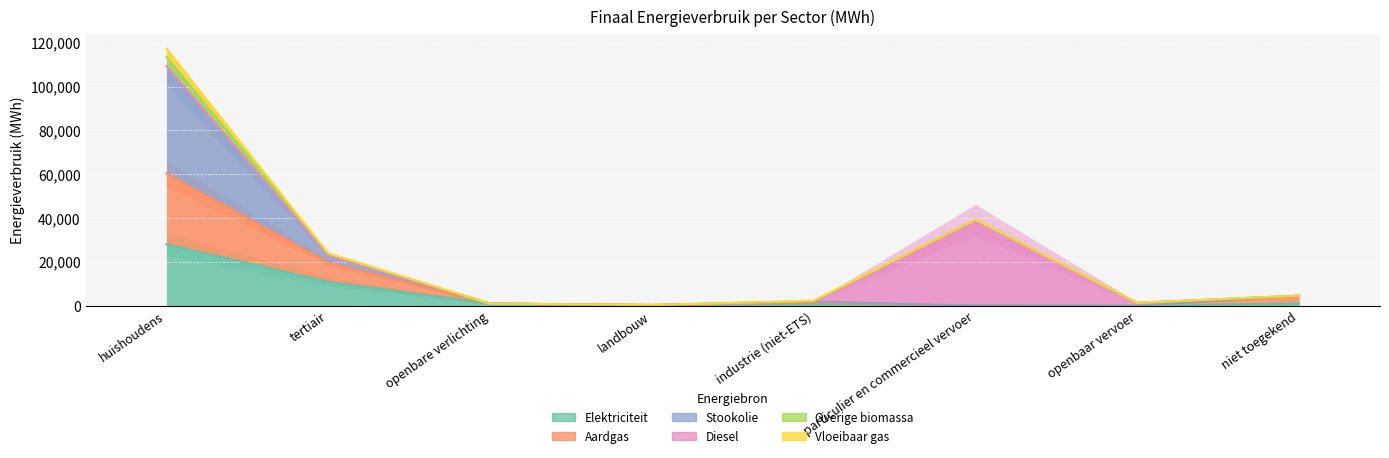

The value of Elektriciteit at industrie (niet-ETS) is 862.7. True or false?

True